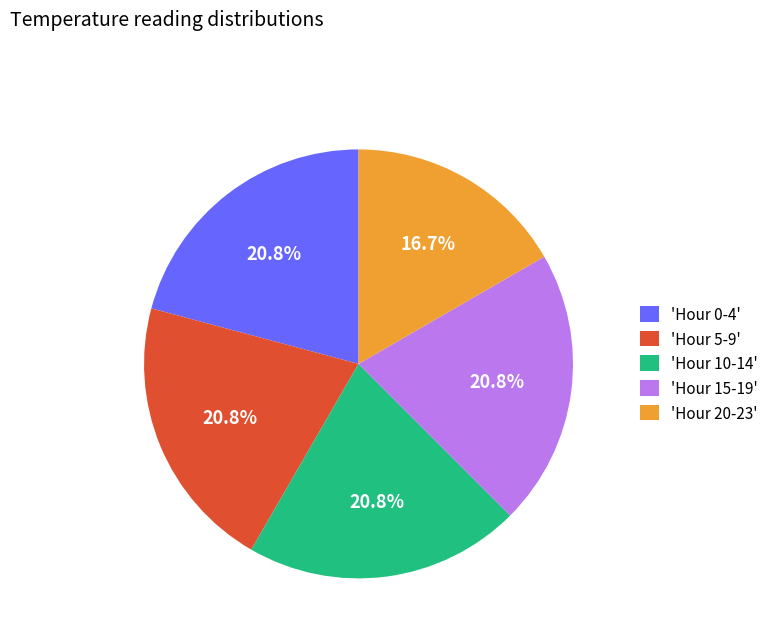

What is the smallest slice in the pie chart?

'Hour 20-23'